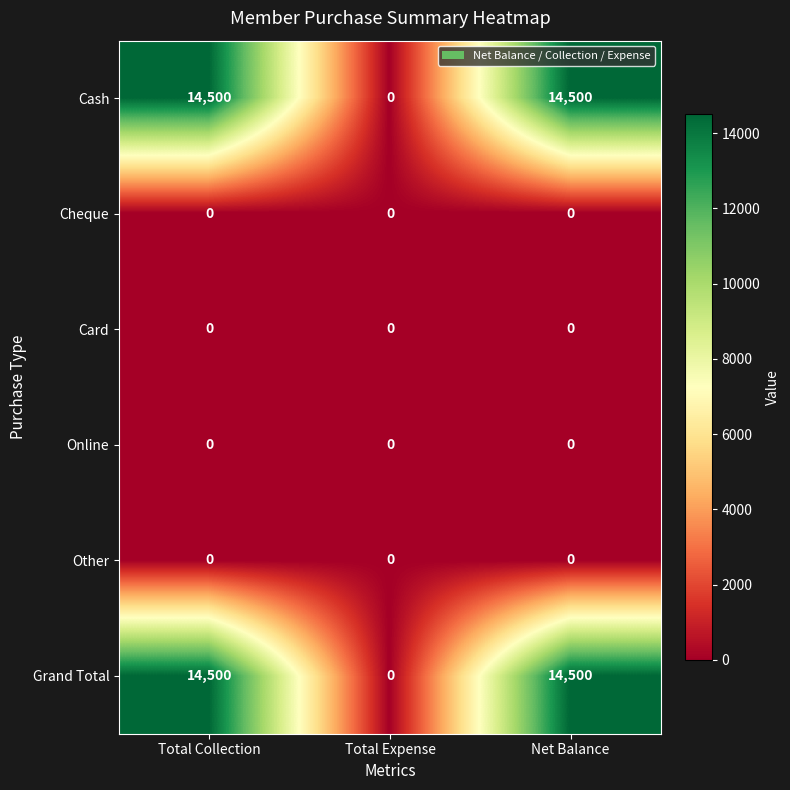

How many series are shown in this chart?

6